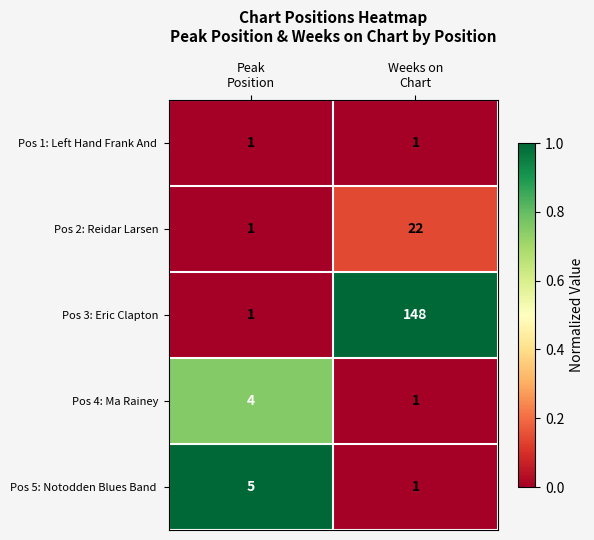

At which category is the sum across all series the highest?

Weeks on
Chart